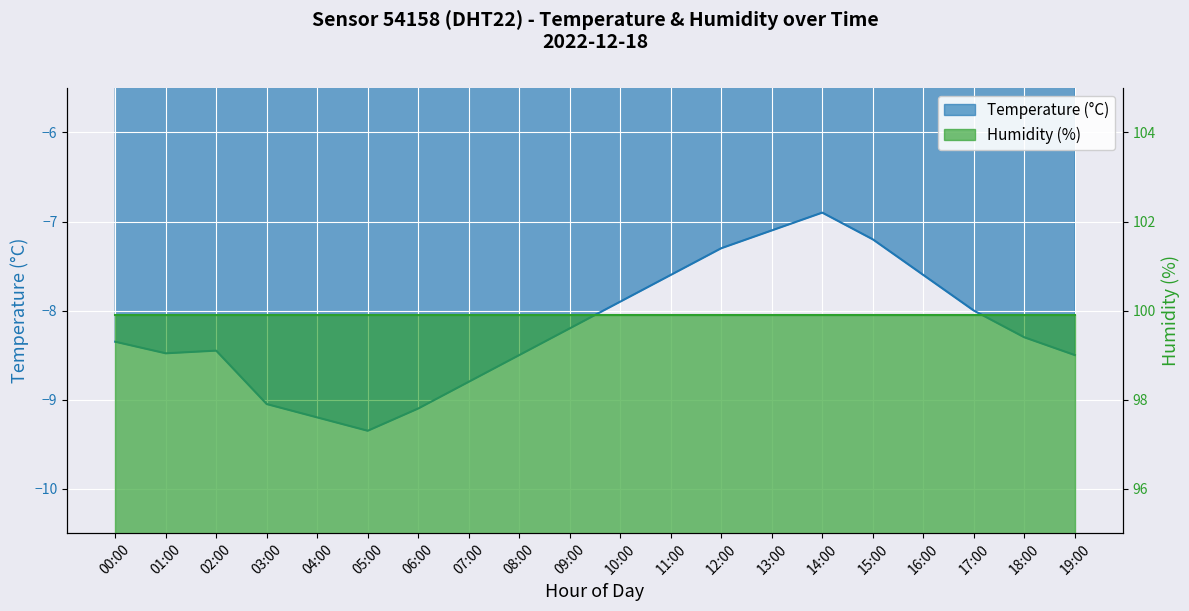

The value at 04:00 is -14.0. True or false?

False